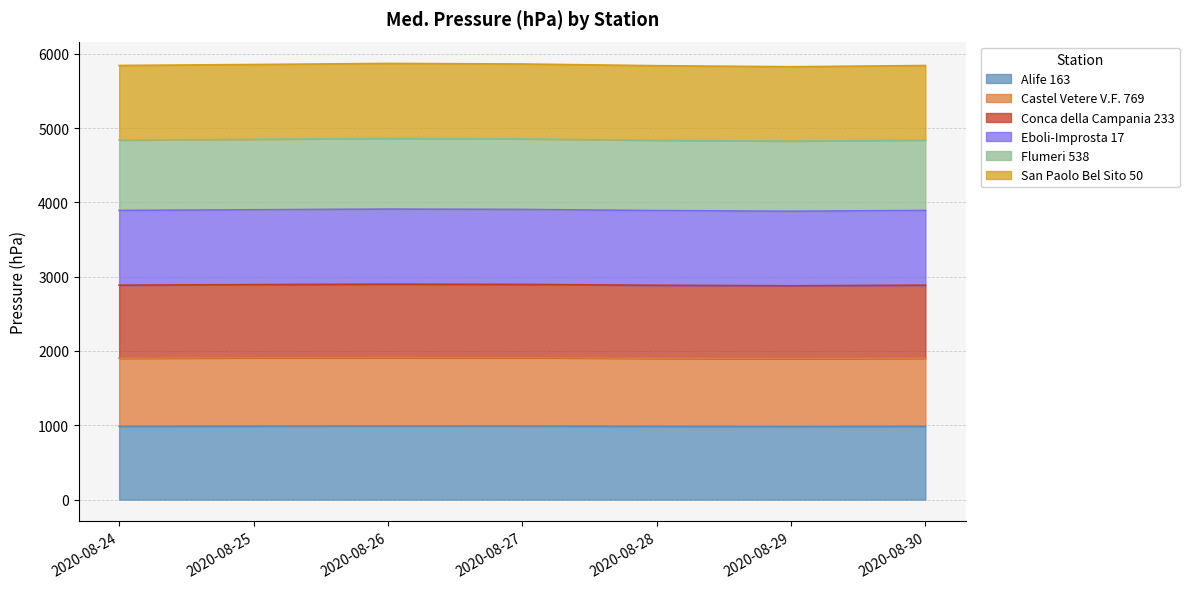

Which has a higher value, 2020-08-25 or 2020-08-27?

2020-08-27